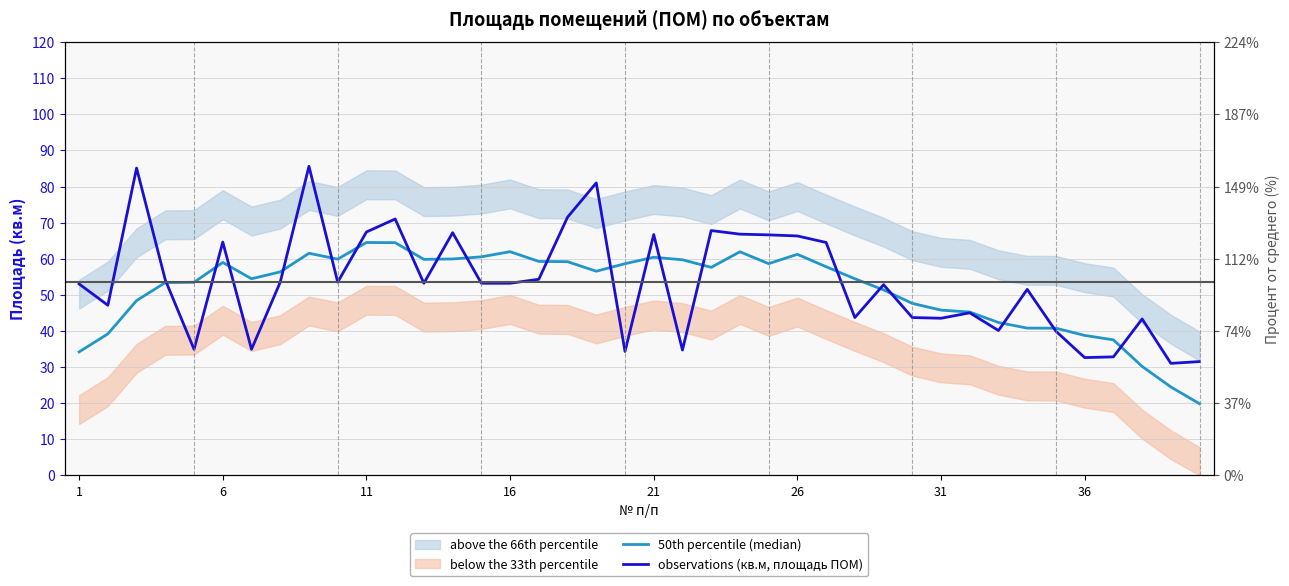

What is the value of the 50th percentile (median) point at the 6th from the left?

59.0